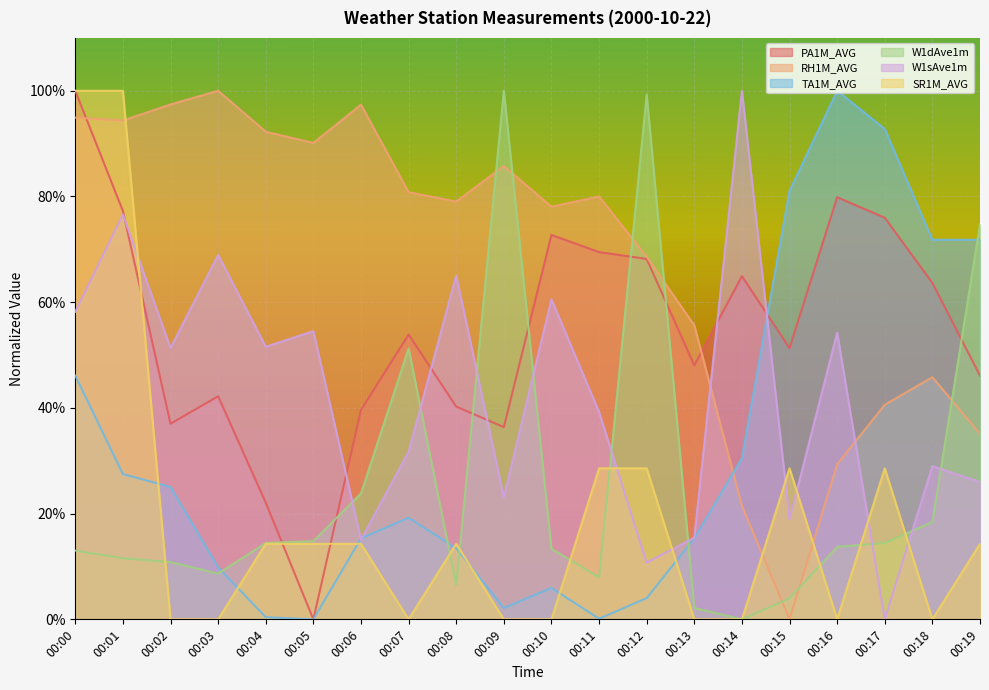

In W1dAve1m, how many points are lower than both neighbors (excluding endpoints)?

4